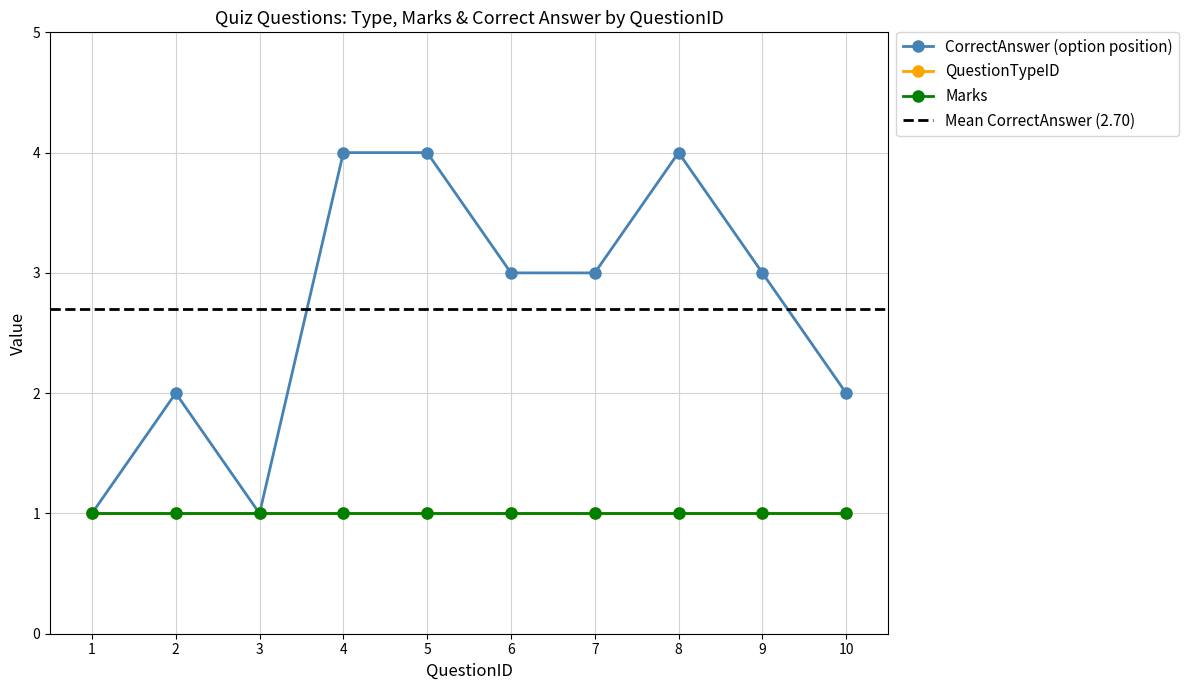

What is the lowest value of the CorrectAnswer_numeric series?

1